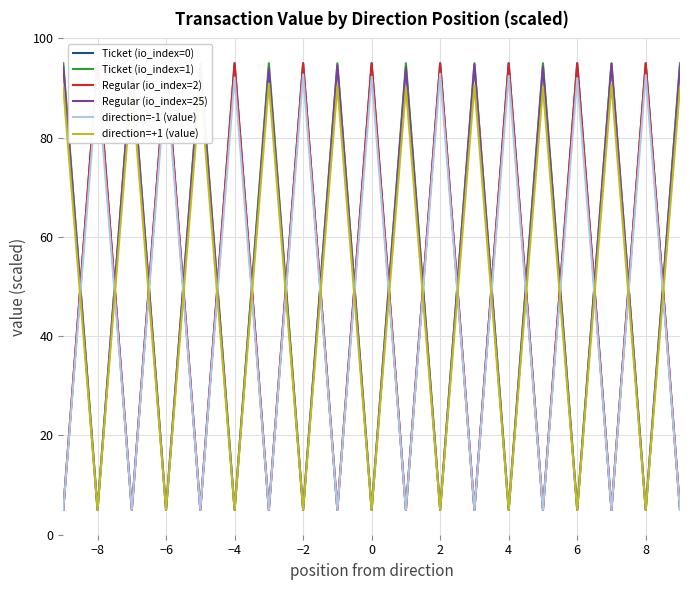

What is the minimum value for direction=-1 (value)?

5.0